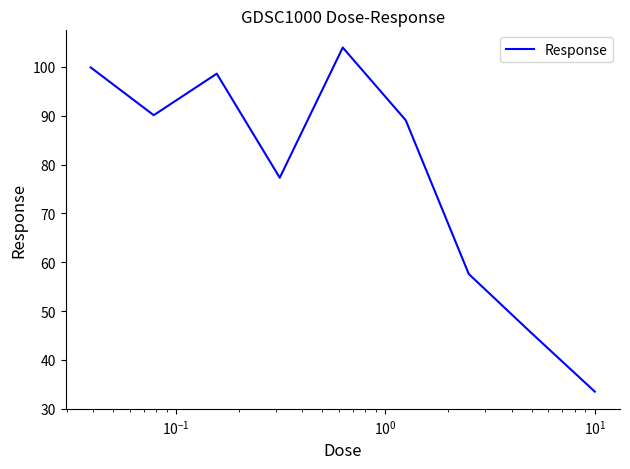

What is the difference between the maximum and minimum values?

70.5